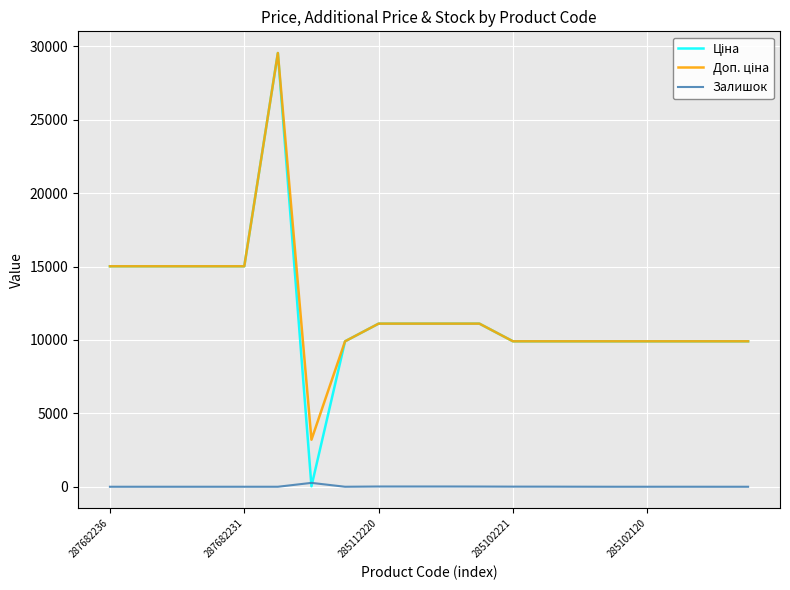

True or false: Доп. ціна and Ціна cross at least once.

False